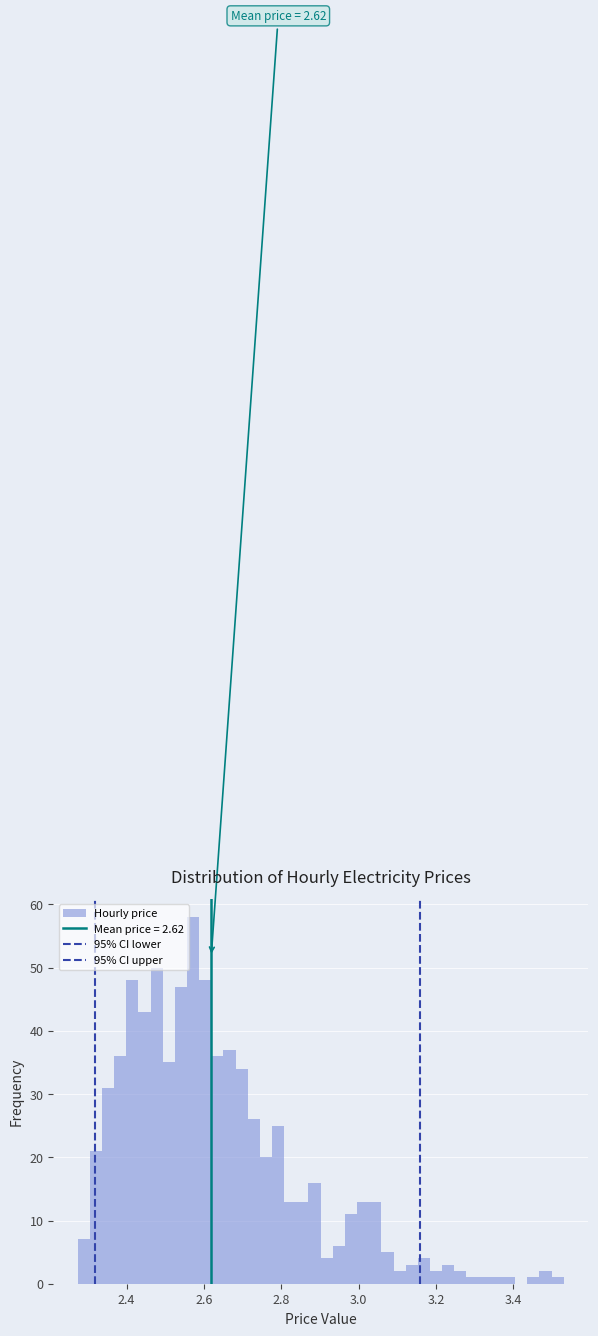

Read against the x-axis, roughly where is the centre of the tallest bar?

2.58